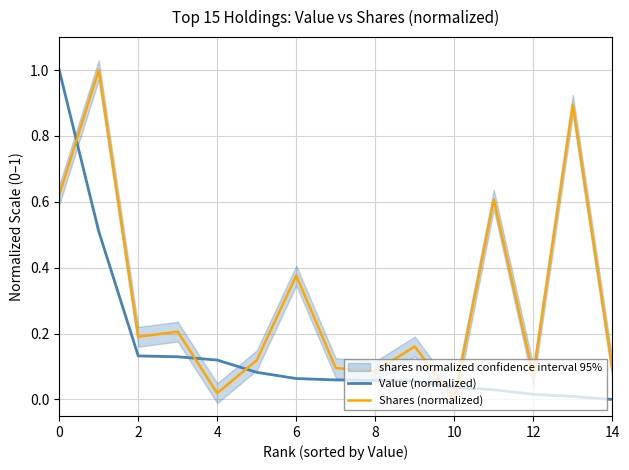

What is the total value across all series at 10?

0.2